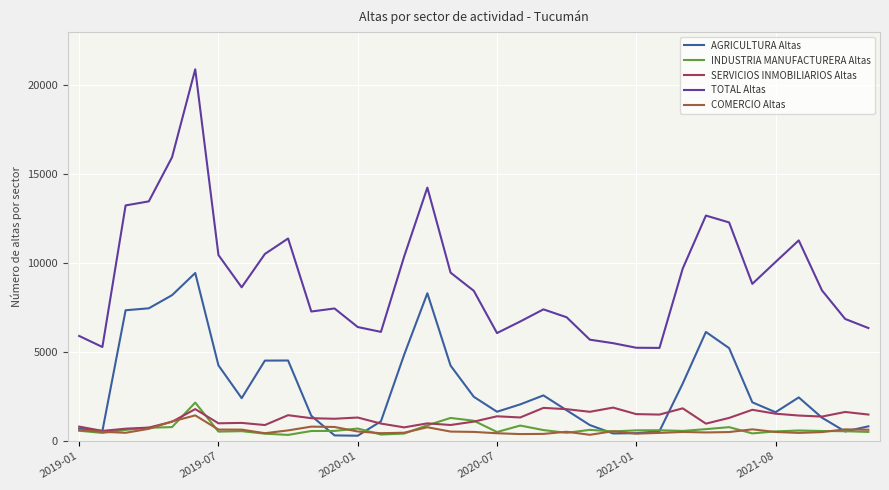

What is the maximum value shown in the chart?

20911